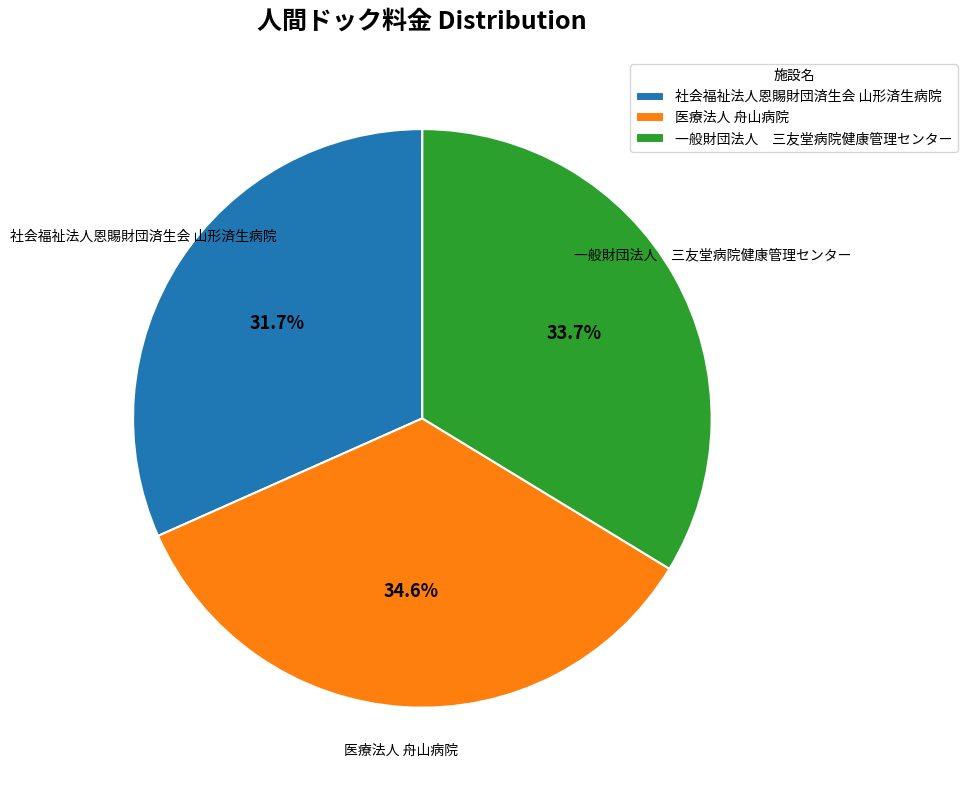

How many segments does this pie chart have?

3